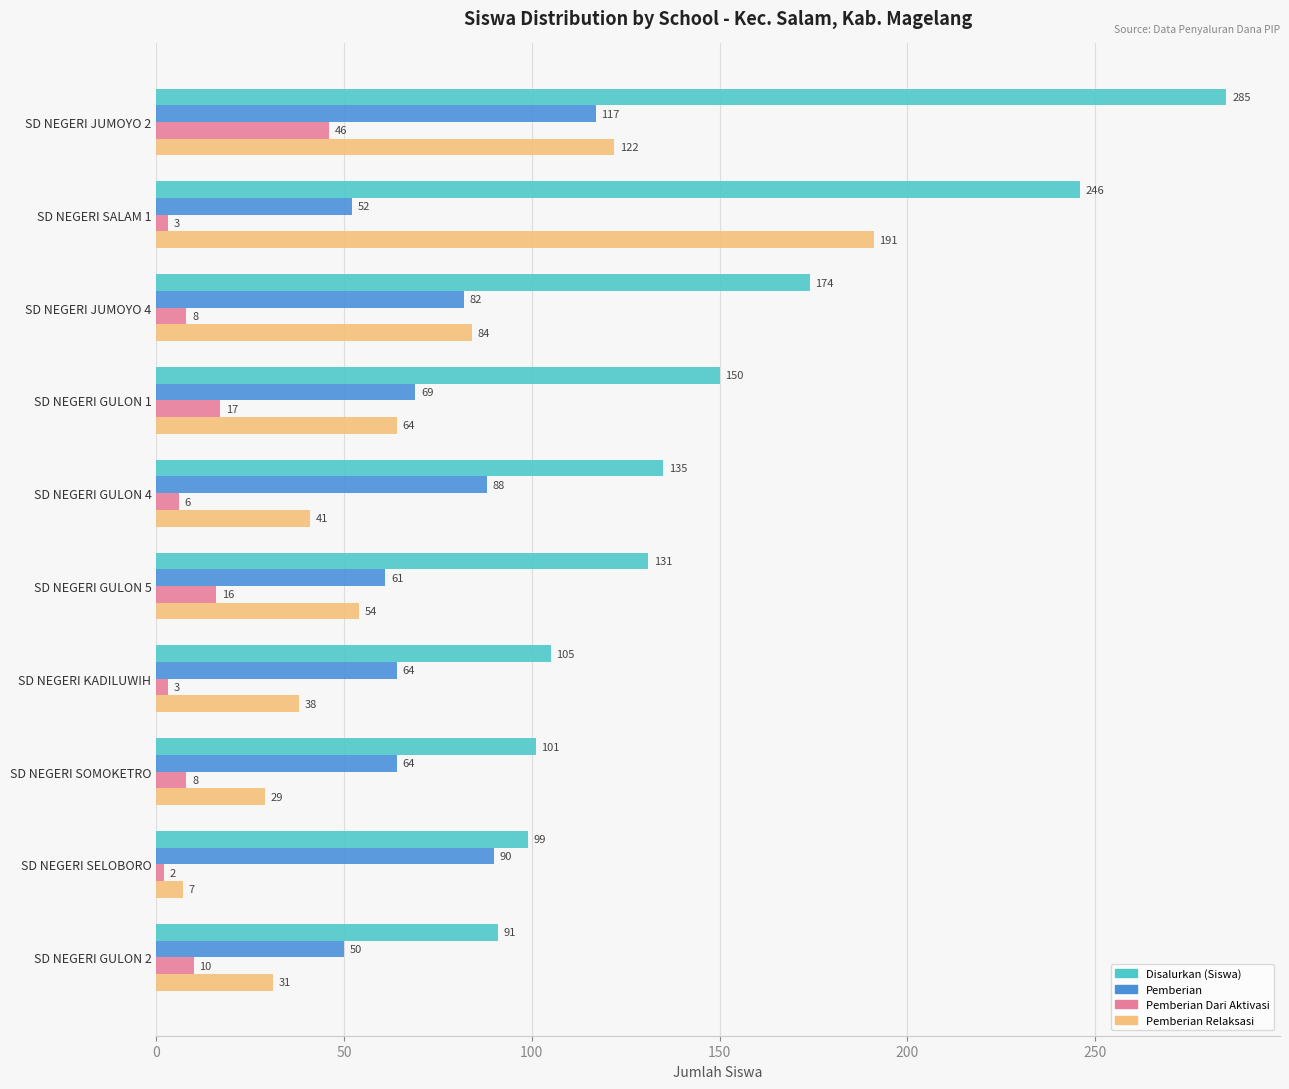

What is the spread (max minus min) of values at SD NEGERI JUMOYO 4?

166